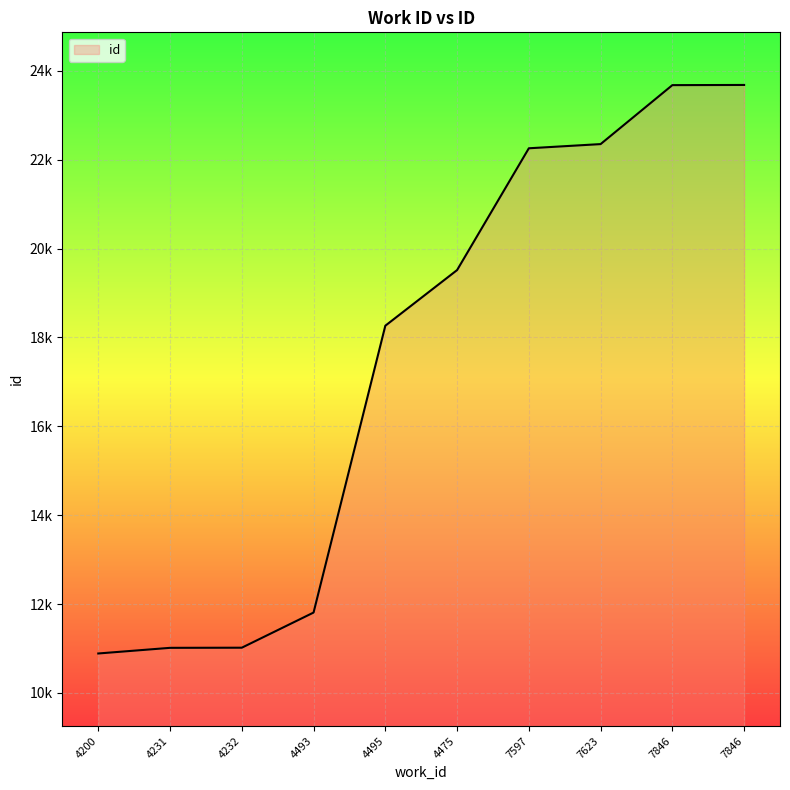

Does the chart display data point markers on the line(s)?

No